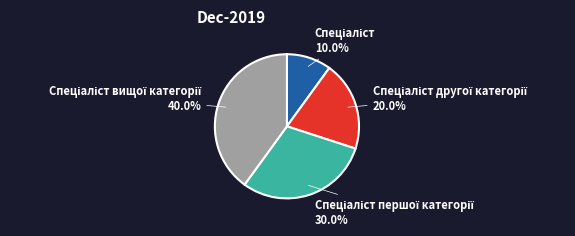

Does any single category account for the majority?

No